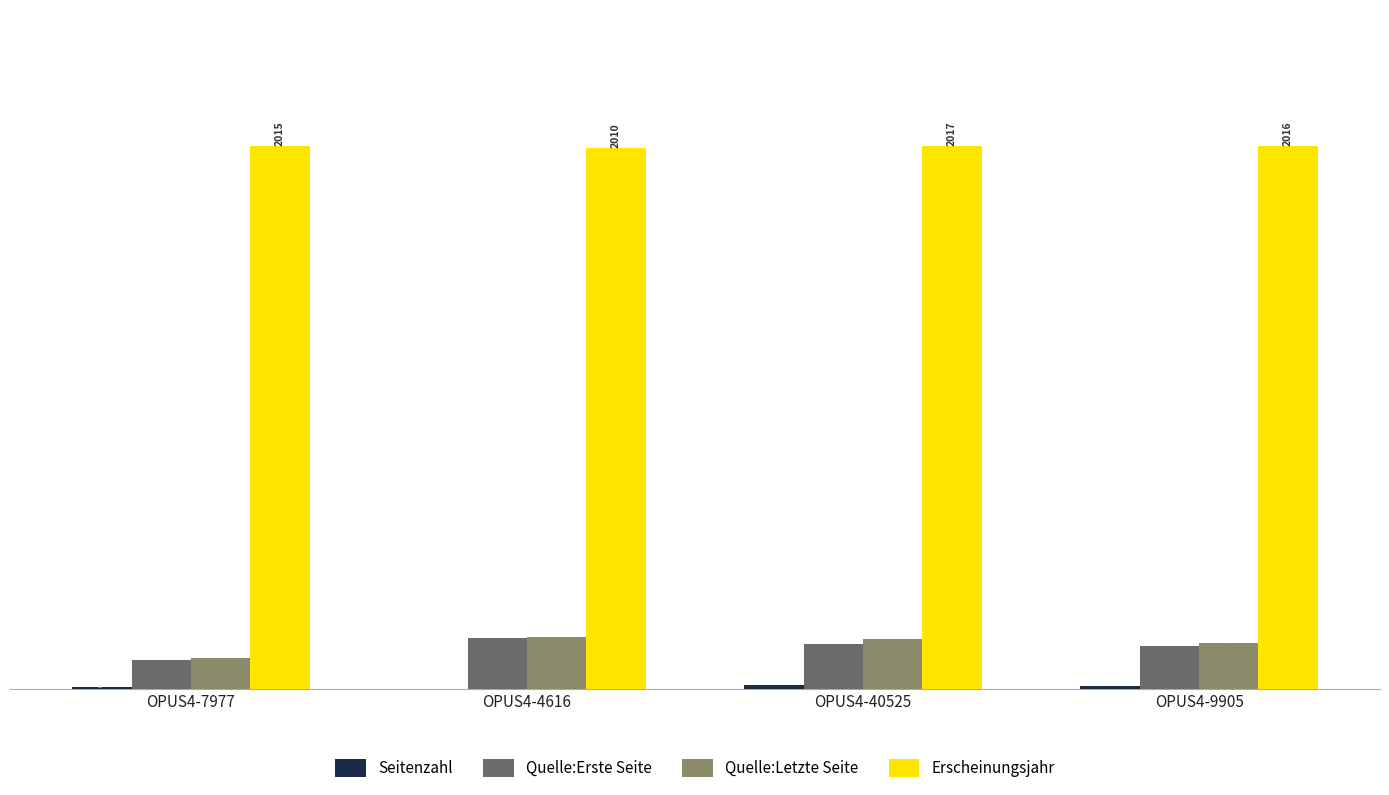

The Erscheinungsjahr series shows 1334 at OPUS4-40525. True or false?

False